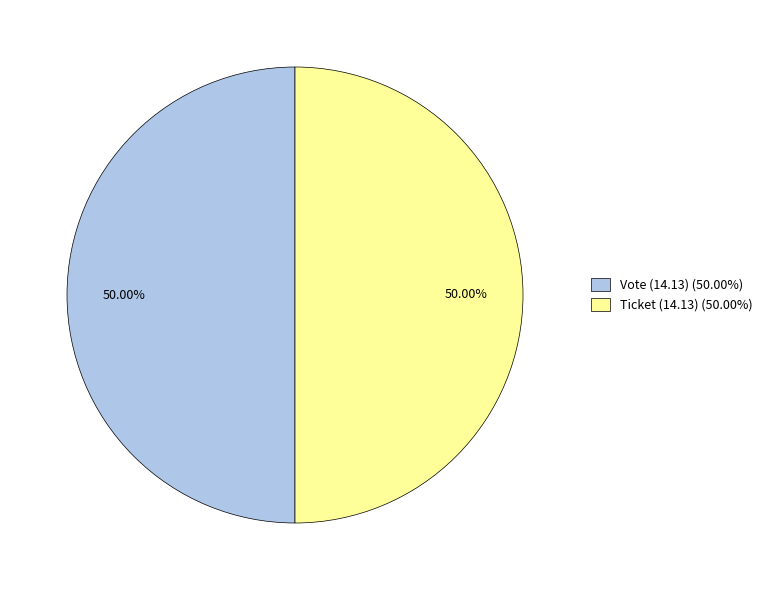

Is the sum of Vote (14.13) (50.00%) and Ticket (14.13) (50.00%) greater than half?

Yes